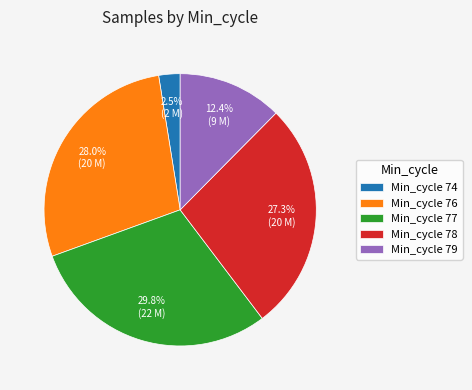

Combined, what portion of the pie is Min_cycle 79 and Min_cycle 77?

42.2%